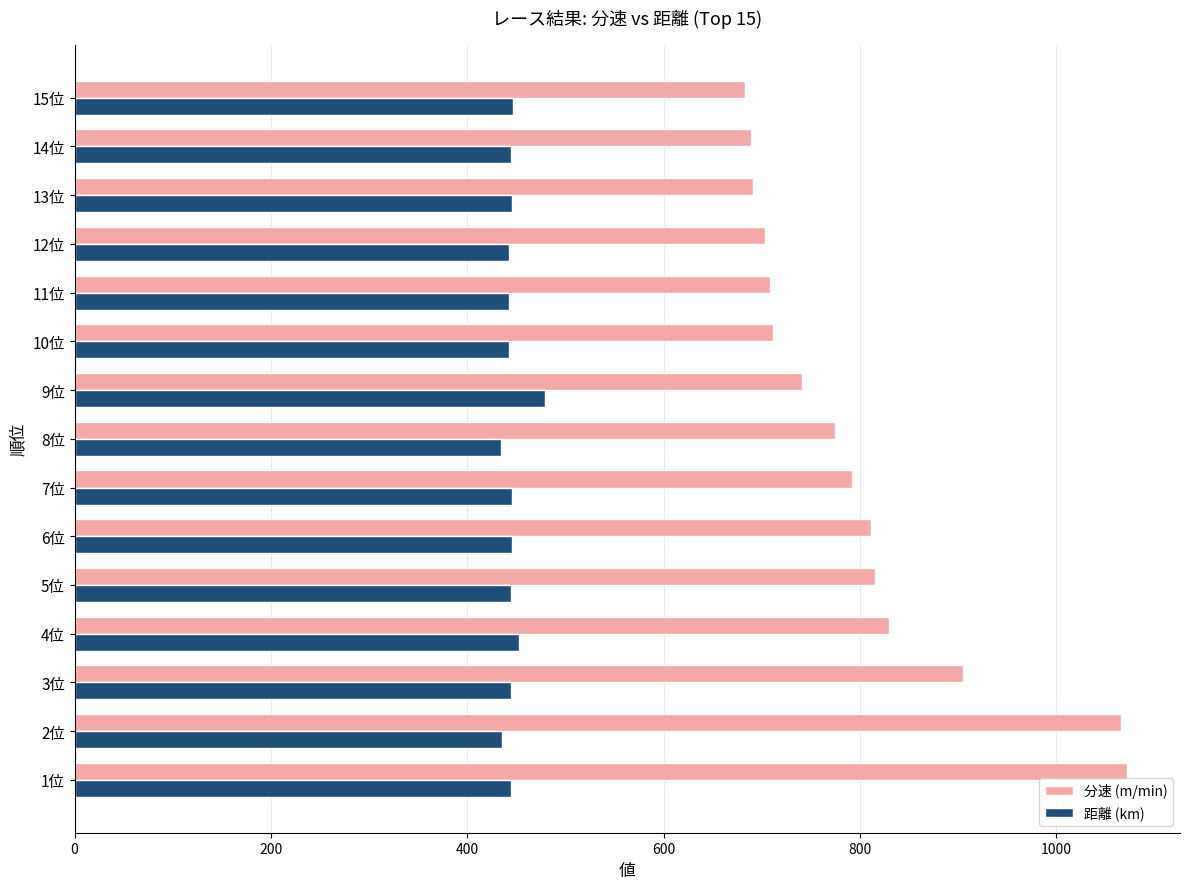

What is the total value across all series at 3位?

1350.1